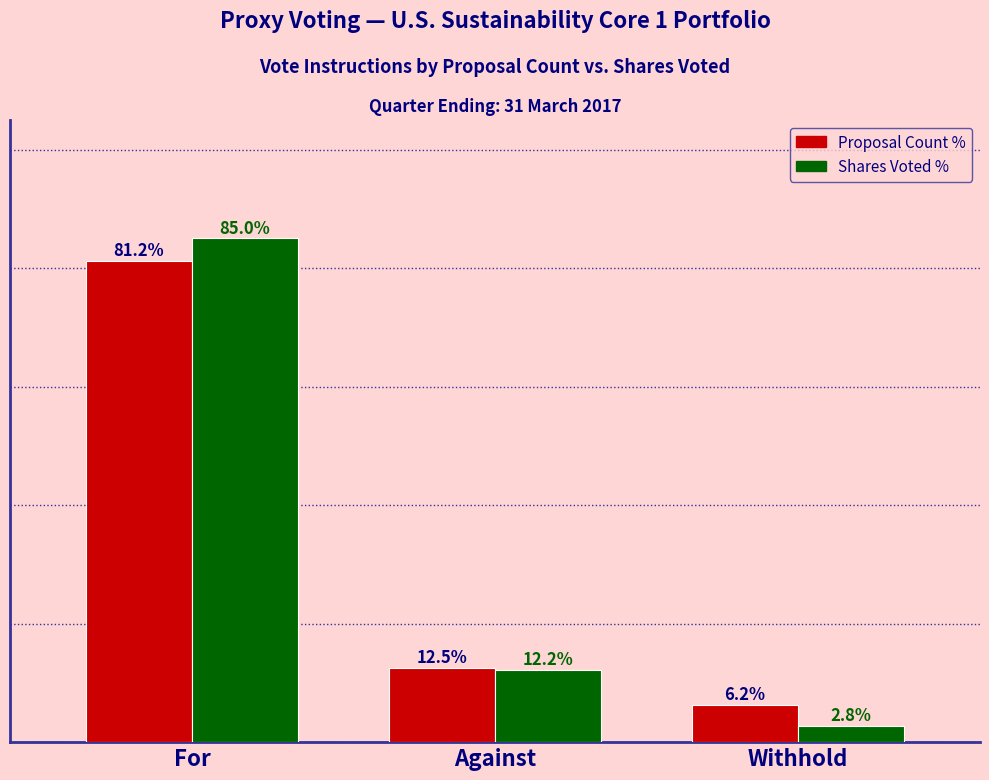

Which category has the lowest value in the Shares Voted % series?

Withhold